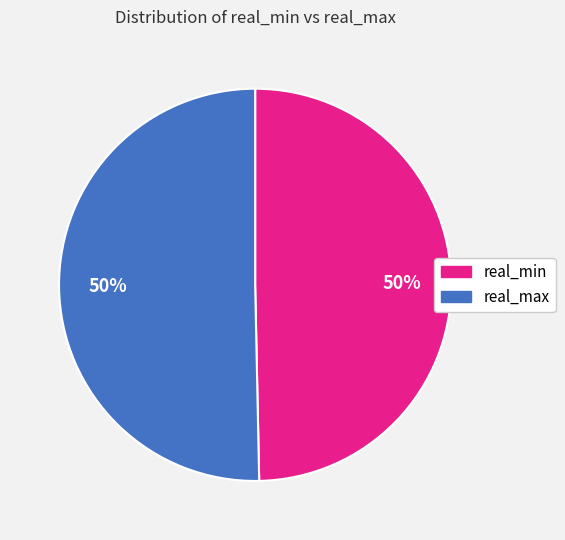

To the nearest percent, what percentage of the pie is real_max?

50%